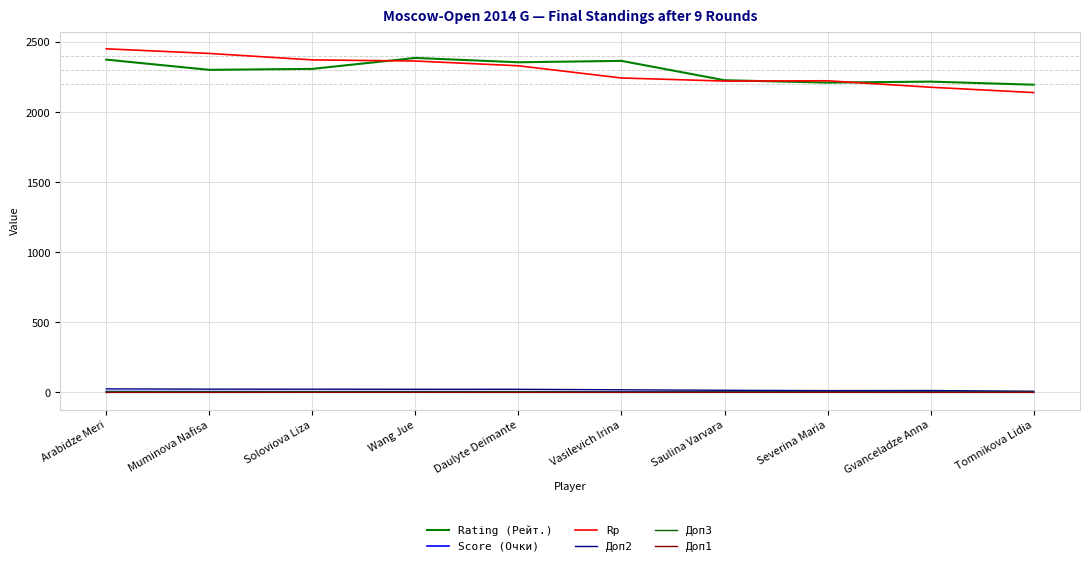

Between Severina Maria and Gvanceladze Anna, which series saw the biggest shift?

Rp